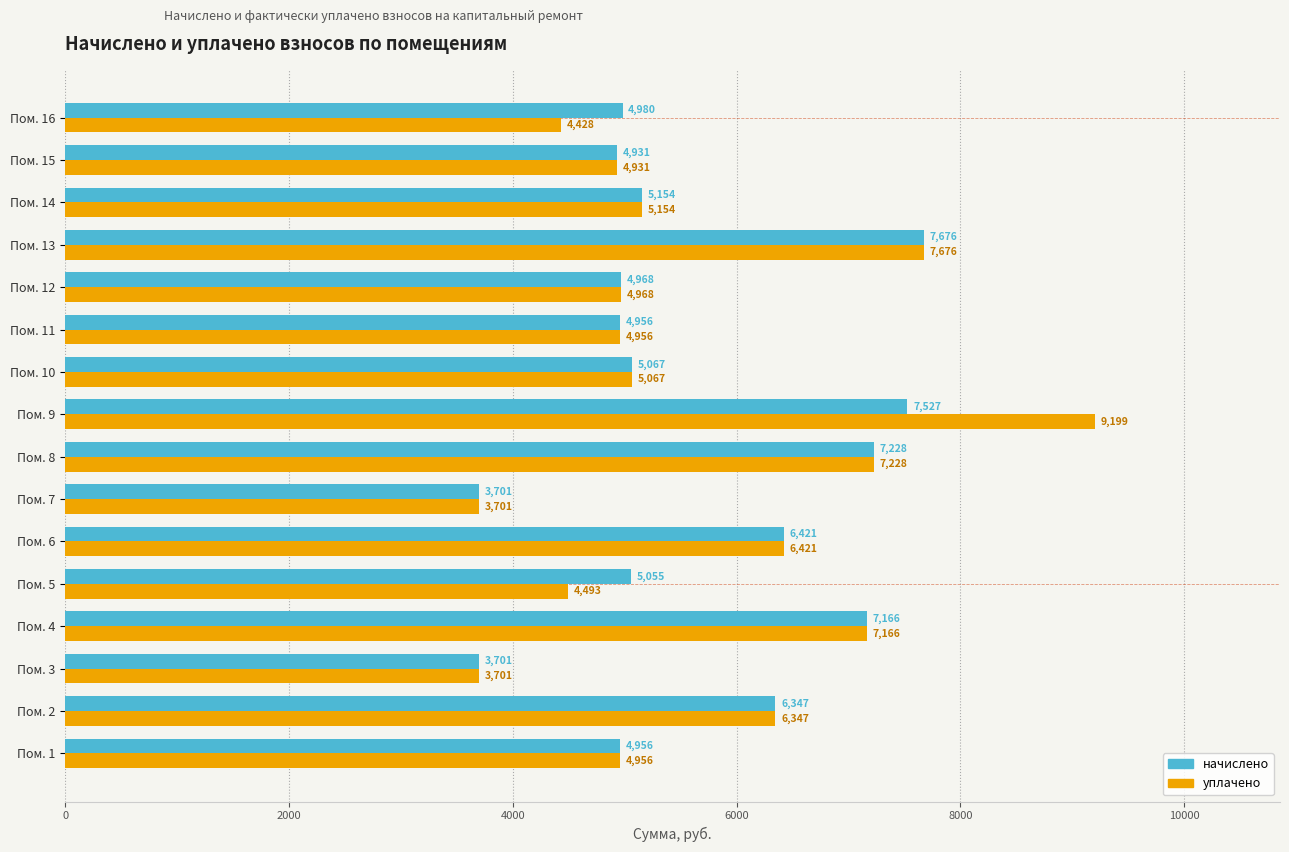

Which series has the widest spread of values?

уплачено